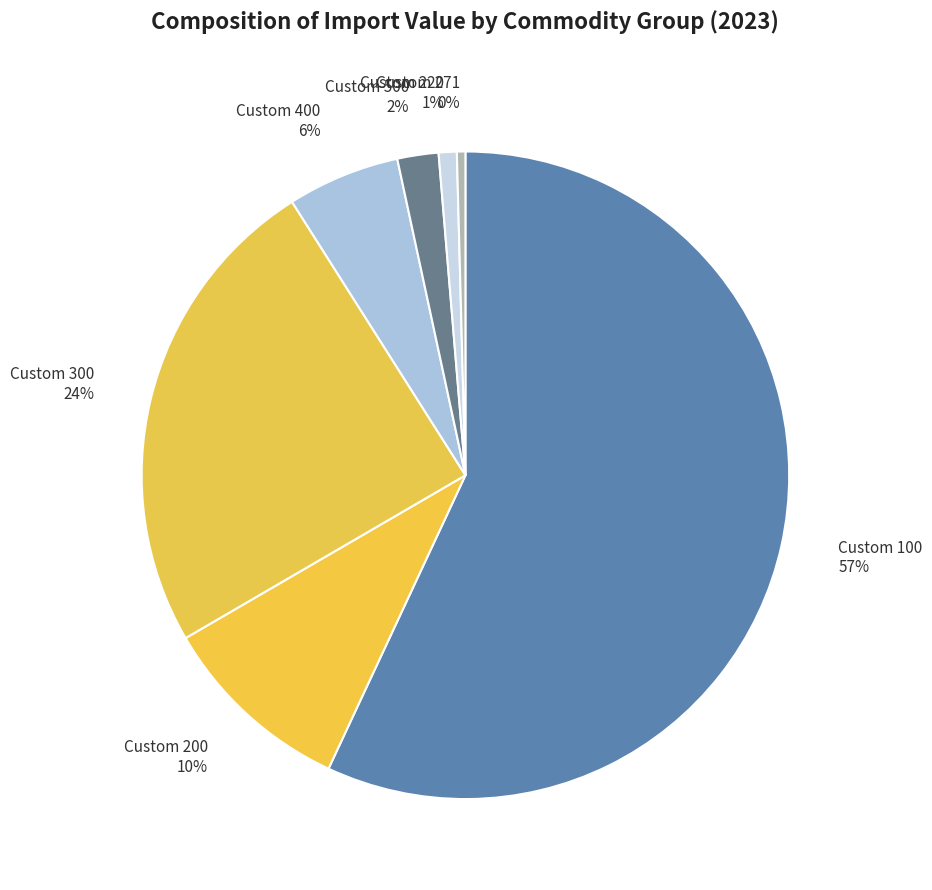

True or false: Custom 300 accounts for 12% of the total.

False